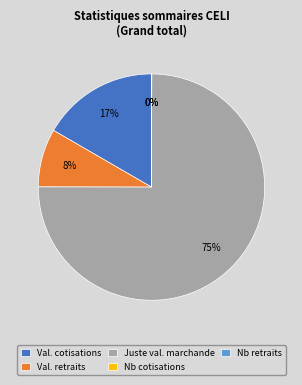

What percentage is the Val. cotisations slice, to the nearest percent?

17%